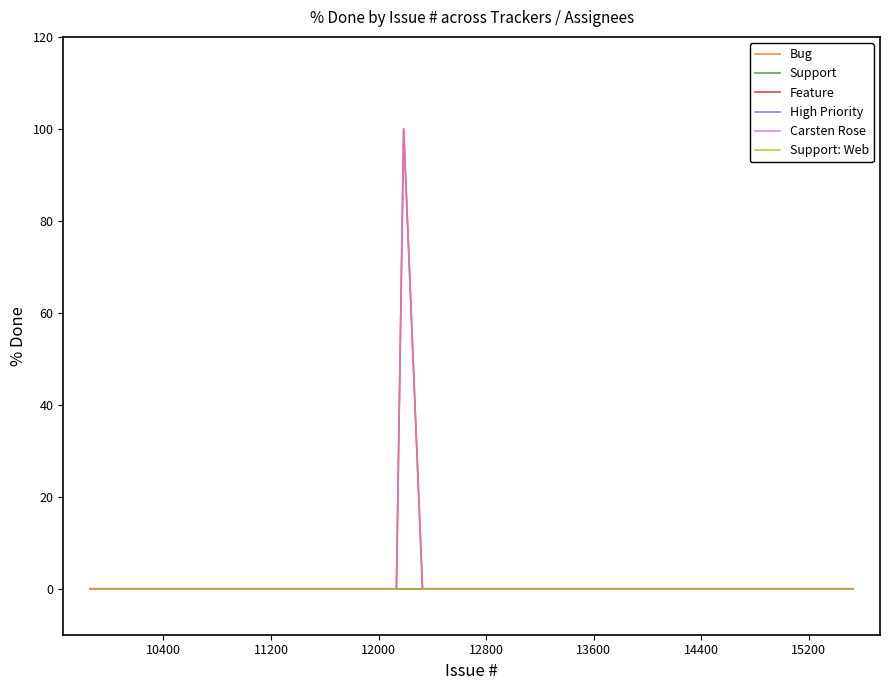

Is this an area chart (filled region under the line)?

No